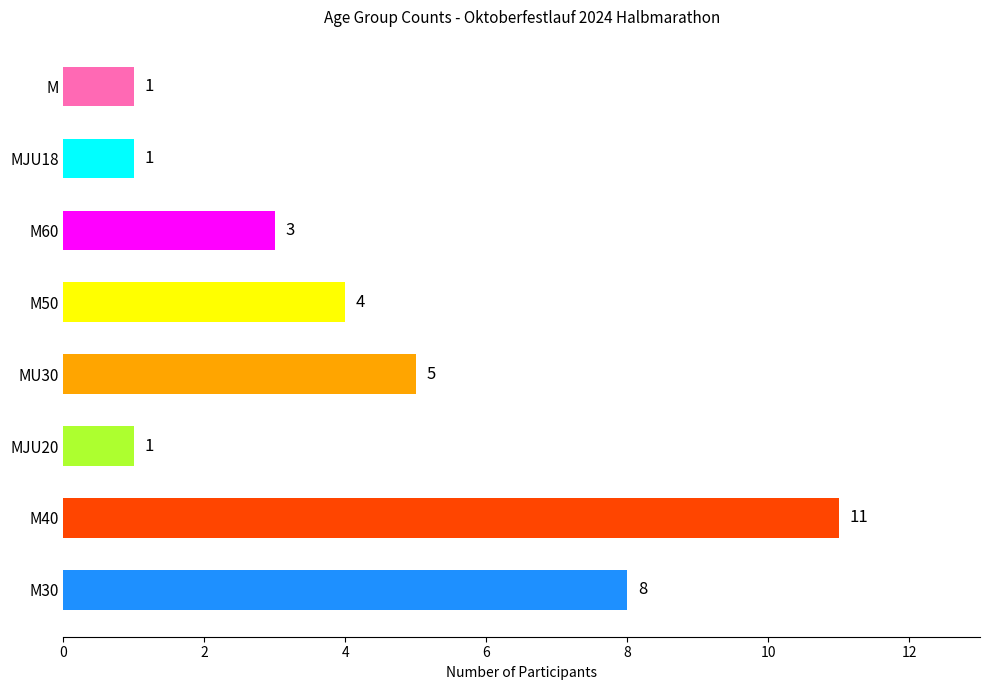

What is the greatest value displayed?

11